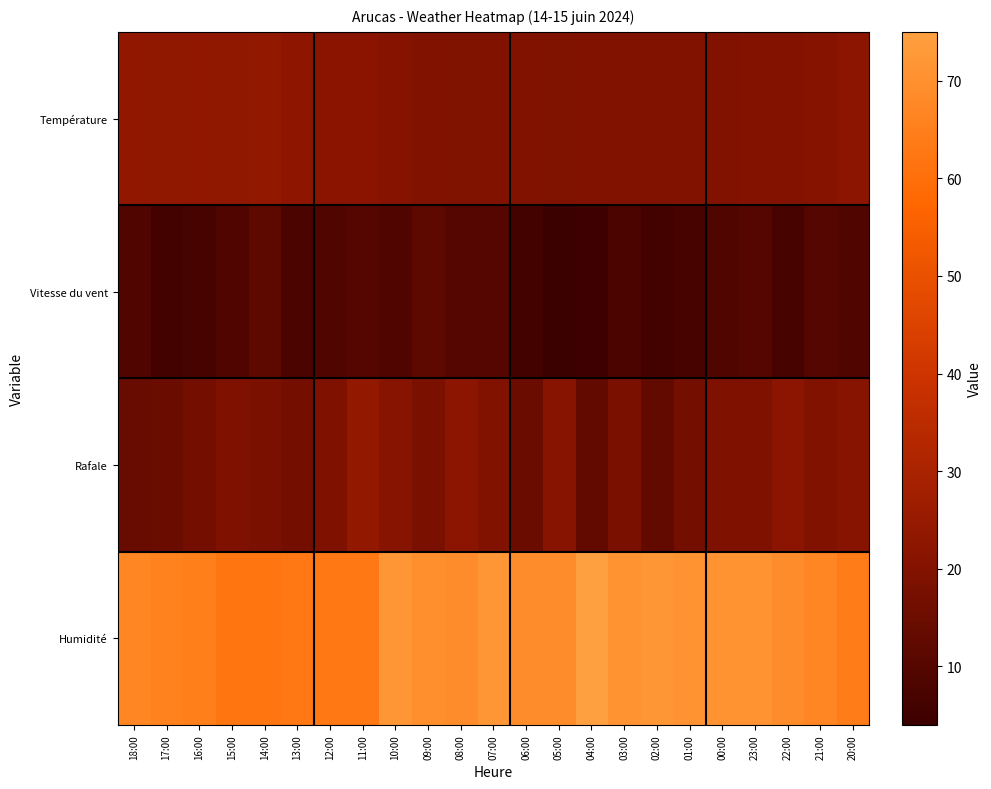

Rank the series by their maximum value, from lowest to highest.

Vitesse du vent, Température, Rafale, Humidité